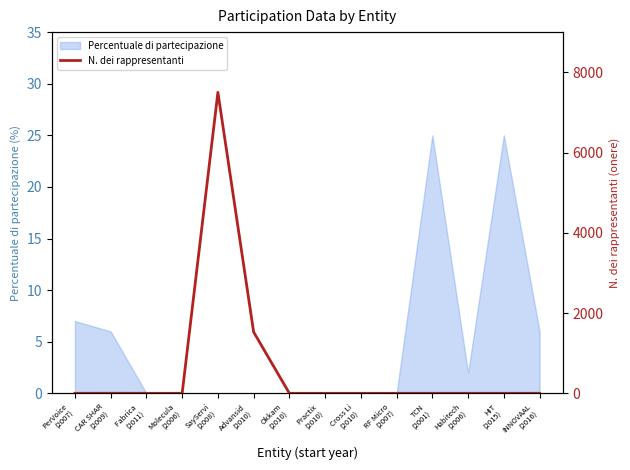

The value at TCN
(2001) is 5213. True or false?

False